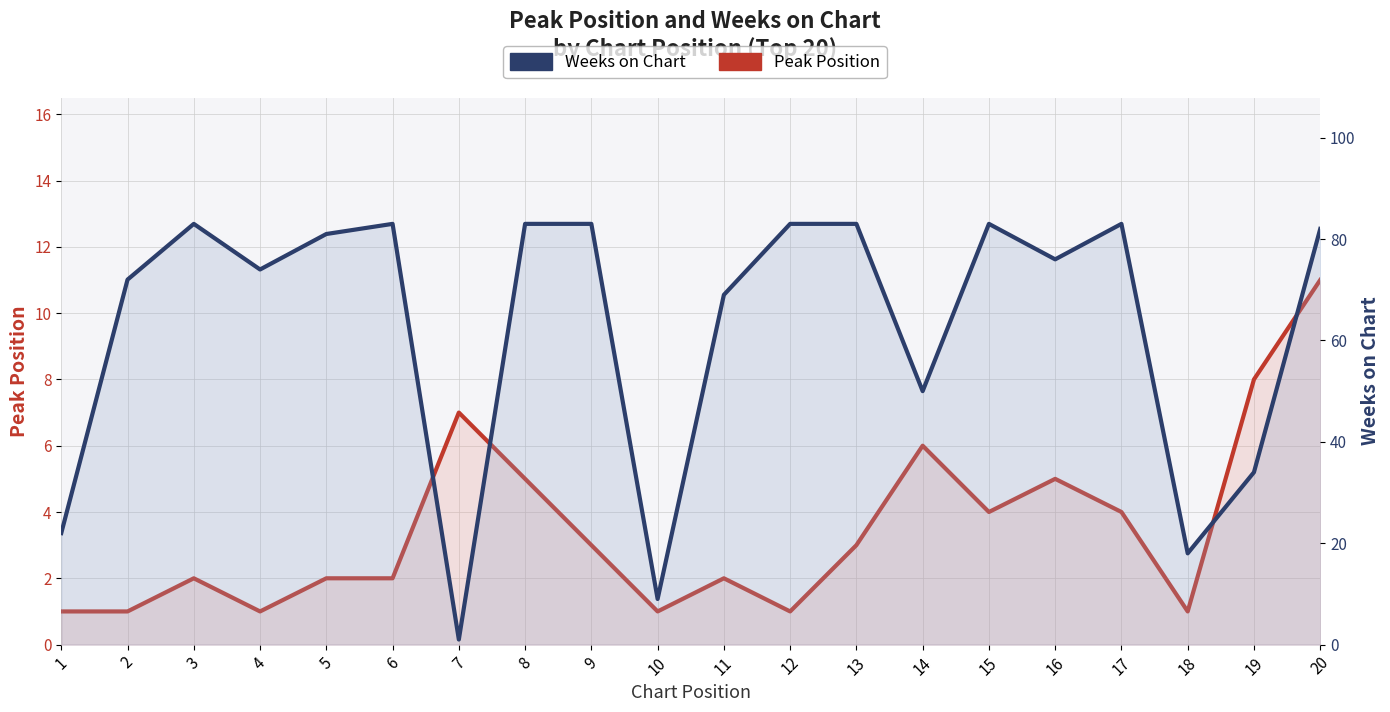

Reading left to right, list all the values displayed in this chart.

Peak Position: 1=1	2=1	3=2	4=1	5=2	6=2	7=7	8=5	9=3	10=1	11=2	12=1	13=3	14=6	15=4	16=5	17=4	18=1	19=8	20=11
Weeks on Chart: 1=22	2=72	3=83	4=74	5=81	6=83	7=1	8=83	9=83	10=9	11=69	12=83	13=83	14=50	15=83	16=76	17=83	18=18	19=34	20=82